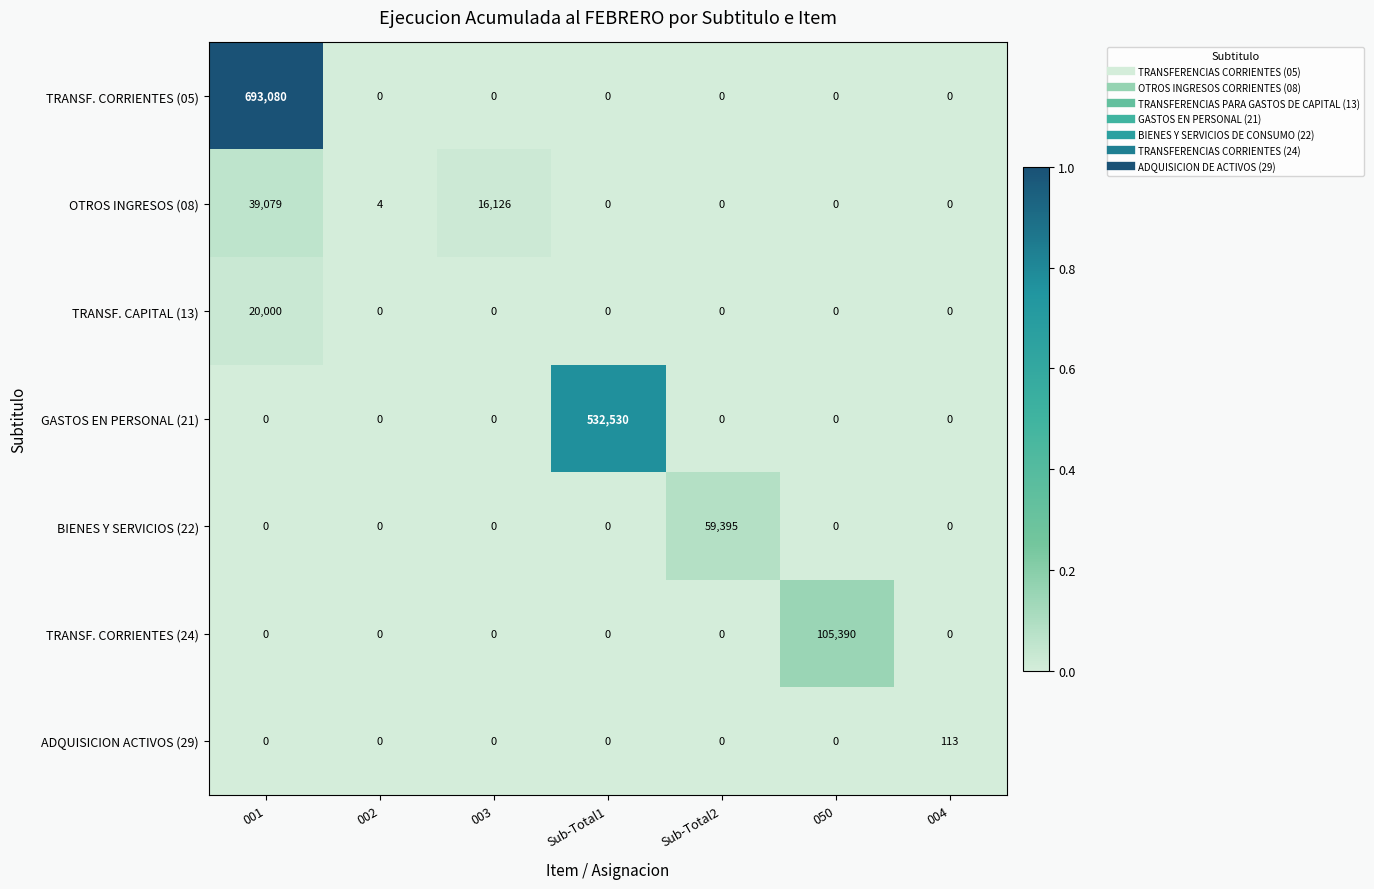

Which series changed the most between 003 and Sub-Total2?

BIENES Y SERVICIOS (22)